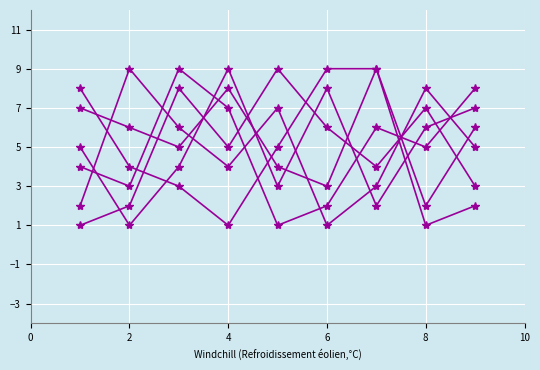

How many lines are shown in the chart?

6